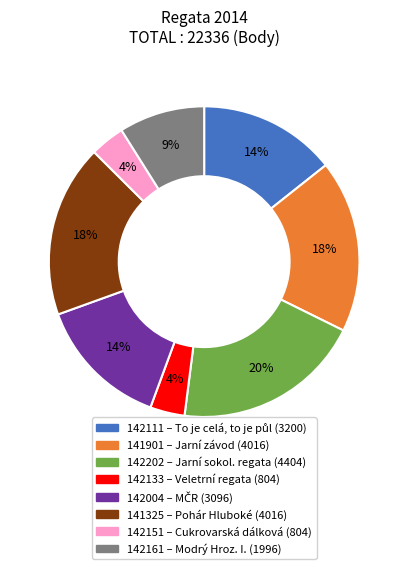

How many segments does this pie chart have?

8